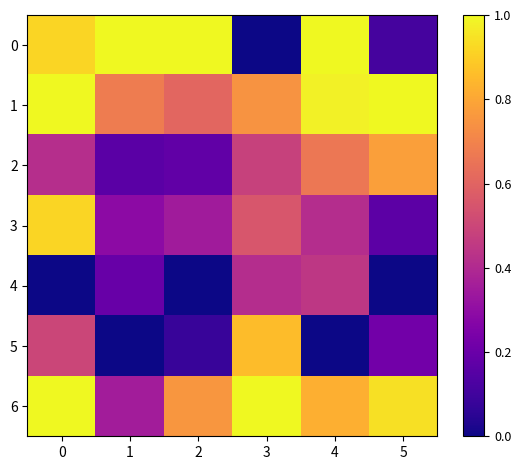

At 2, list the series in order from smallest to largest.

4, 5, 2, 3, 1, 6, 0